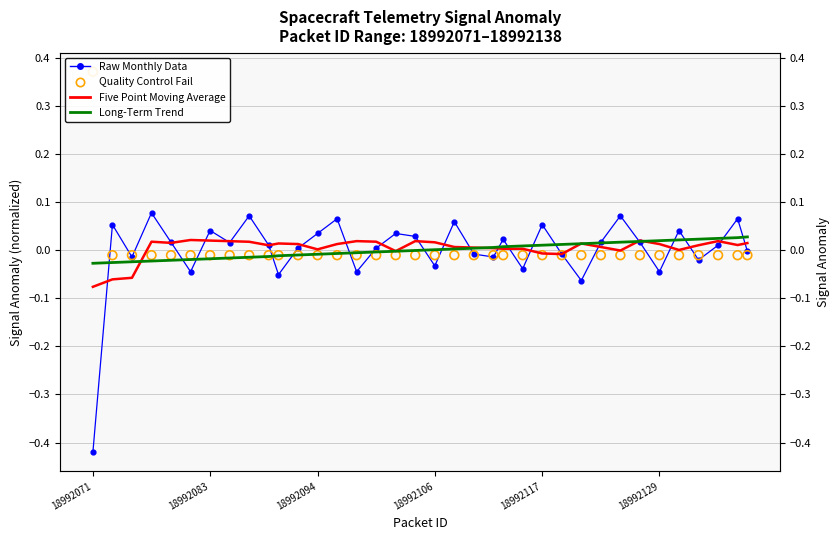

What are all the series names shown in the legend?

Raw Monthly Data, Five Point Moving Average, Long-Term Trend, Quality Control Fail